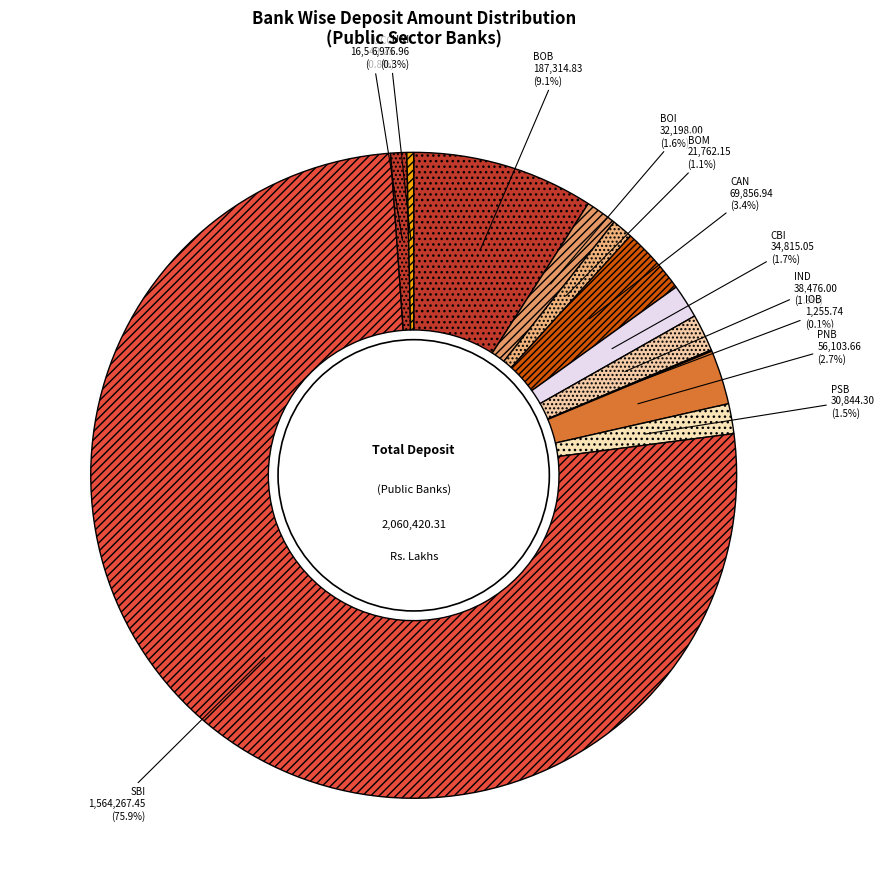

Is there any slice that represents more than half of the pie?

Yes